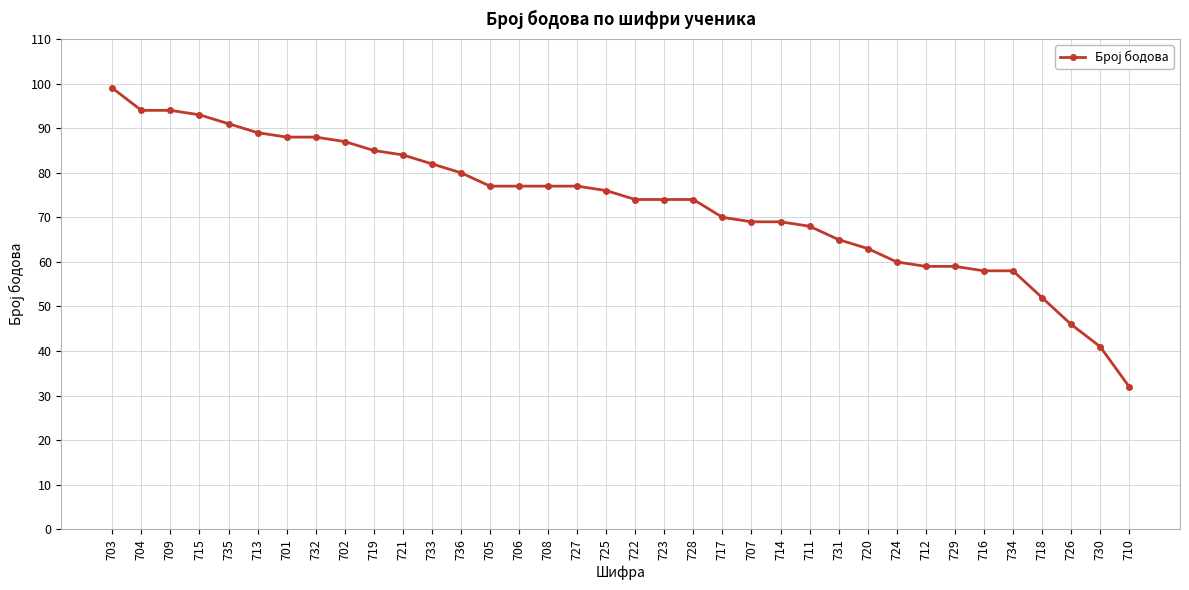

What is the ratio of the value at 705 to the value at 709?

0.8